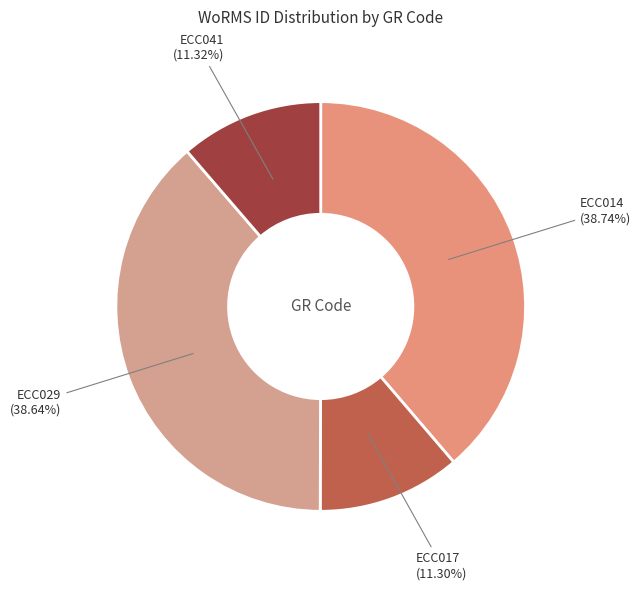

What is the ratio of the value at ECC014 to the value at ECC041?

3.4